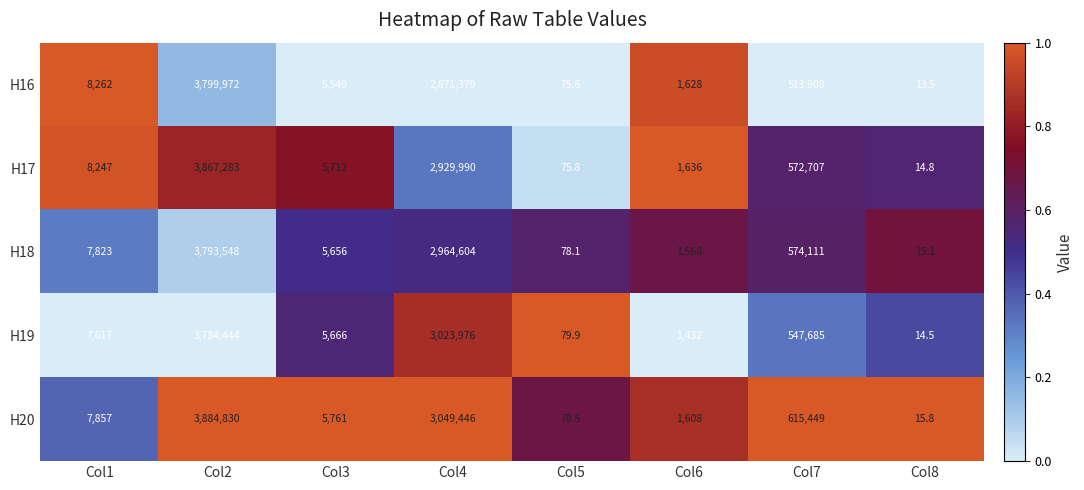

At which label does H17 reach its peak?

Col2